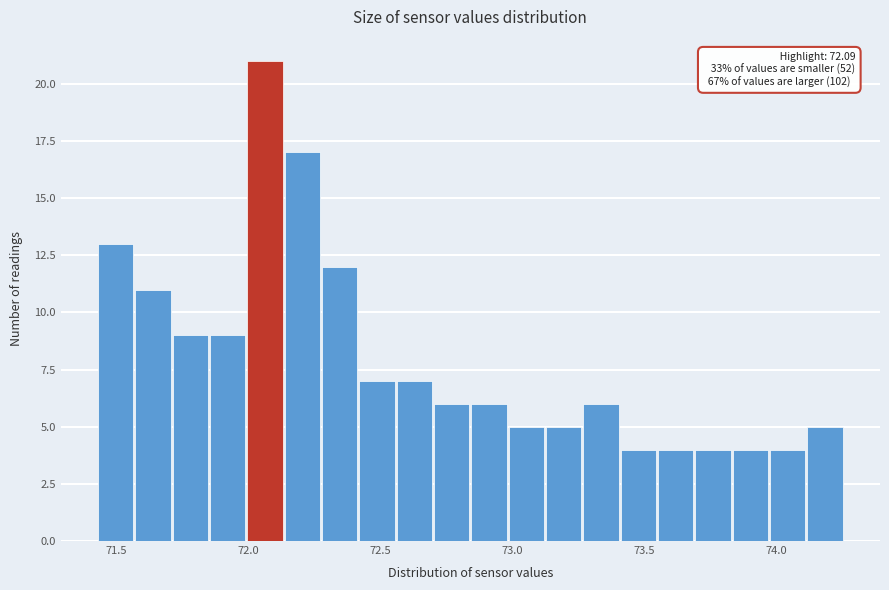

Around what value on the x-axis is the tallest bar? Give the approximate position of its centre, as read against the axis.

72.05